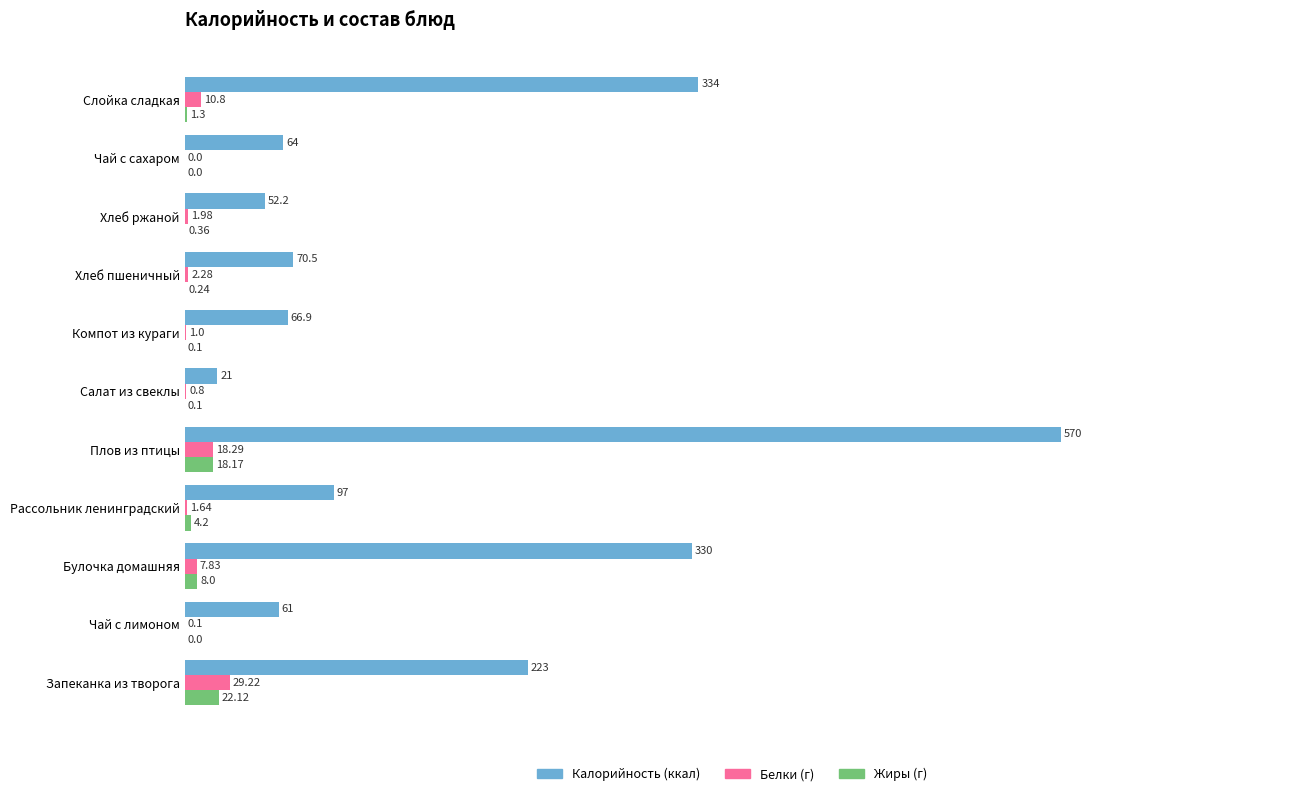

Which category has the highest value across all series?

Плов из птицы